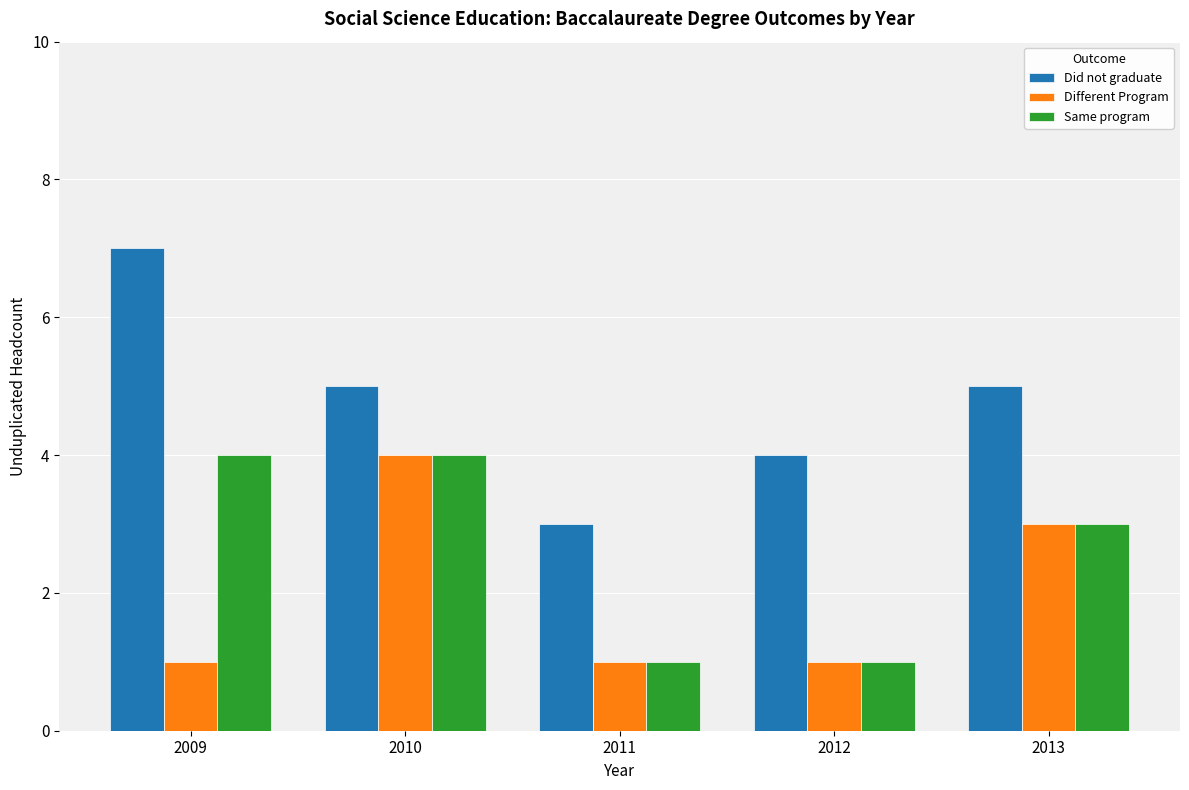

Reading left to right, extract all data points from this chart.

Did not graduate: 7	5	3	4	5
Different Program: 1	4	1	1	3
Same program: 4	4	1	1	3